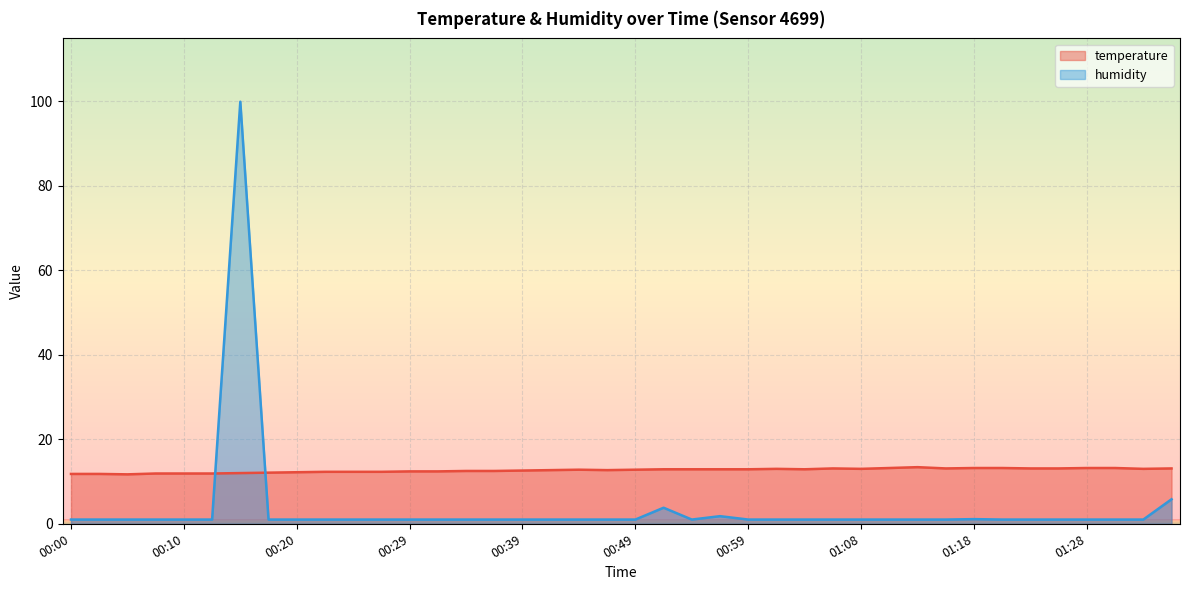

Reading left to right, list all the values displayed in this chart.

temperature: 00:00=11.8	00:03=11.8	00:05=11.7	00:07=11.9	00:10=11.9	00:12=11.9	00:15=12.0	00:17=12.1	00:20=12.2	00:22=12.3	00:24=12.3	00:27=12.3	00:29=12.4	00:32=12.4	00:34=12.5	00:37=12.5	00:39=12.6	00:42=12.7	00:44=12.8	00:46=12.7	00:49=12.8	00:51=12.9	00:54=12.9	00:56=12.9	00:59=12.9	01:01=13.0	01:03=12.9	01:06=13.1	01:08=13.0	01:11=13.2	01:13=13.4	01:16=13.1	01:18=13.2	01:21=13.2	01:23=13.1	01:25=13.1	01:28=13.2	01:30=13.2	01:33=13.0	01:35=13.1
humidity: 00:00=1.0	00:03=1.0	00:05=1.0	00:07=1.0	00:10=1.0	00:12=1.0	00:15=99.9	00:17=1.0	00:20=1.0	00:22=1.0	00:24=1.0	00:27=1.0	00:29=1.0	00:32=1.0	00:34=1.0	00:37=1.0	00:39=1.0	00:42=1.0	00:44=1.0	00:46=1.0	00:49=1.0	00:51=3.8	00:54=1.0	00:56=1.8	00:59=1.0	01:01=1.0	01:03=1.0	01:06=1.0	01:08=1.0	01:11=1.0	01:13=1.0	01:16=1.0	01:18=1.1	01:21=1.0	01:23=1.0	01:25=1.0	01:28=1.0	01:30=1.0	01:33=1.0	01:35=5.8